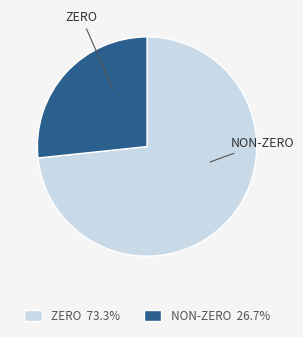

Is there any slice that represents more than half of the pie?

Yes